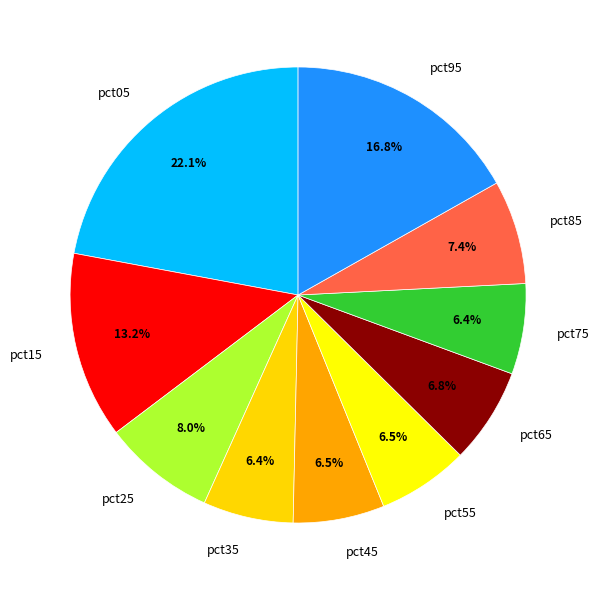

True or false: pct45 accounts for 21% of the total.

False